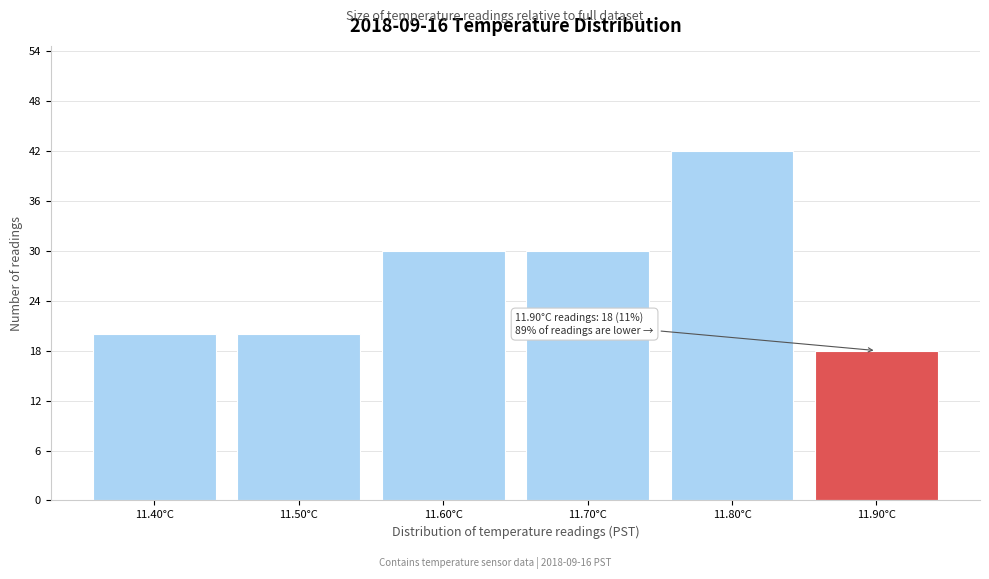

Over which range of the x-axis is the bar tallest?

11.75 to 11.85